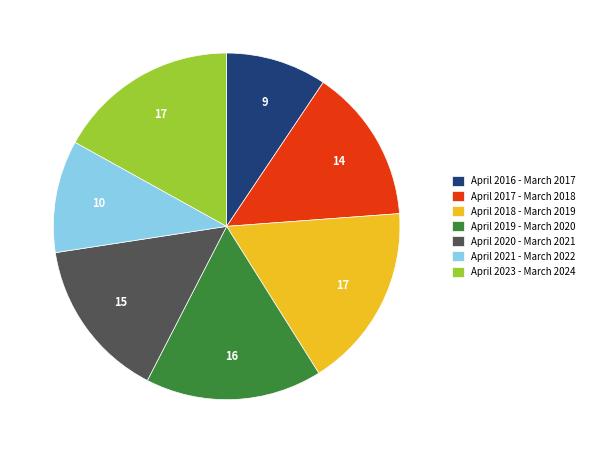

Is April 2023 - March 2024 the majority of the pie?

No